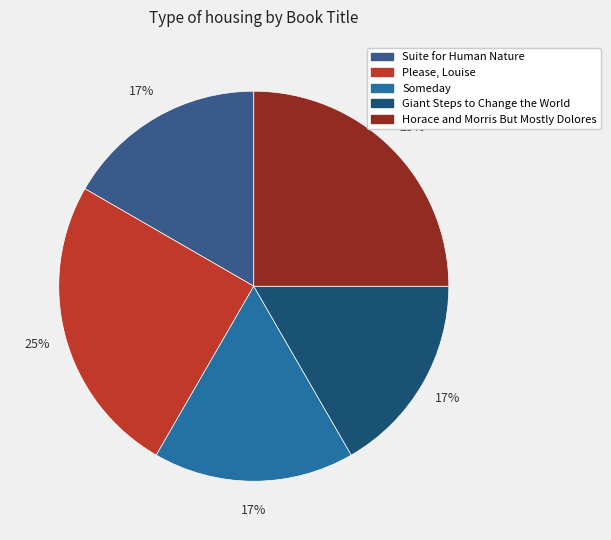

How many segments does this pie chart have?

5